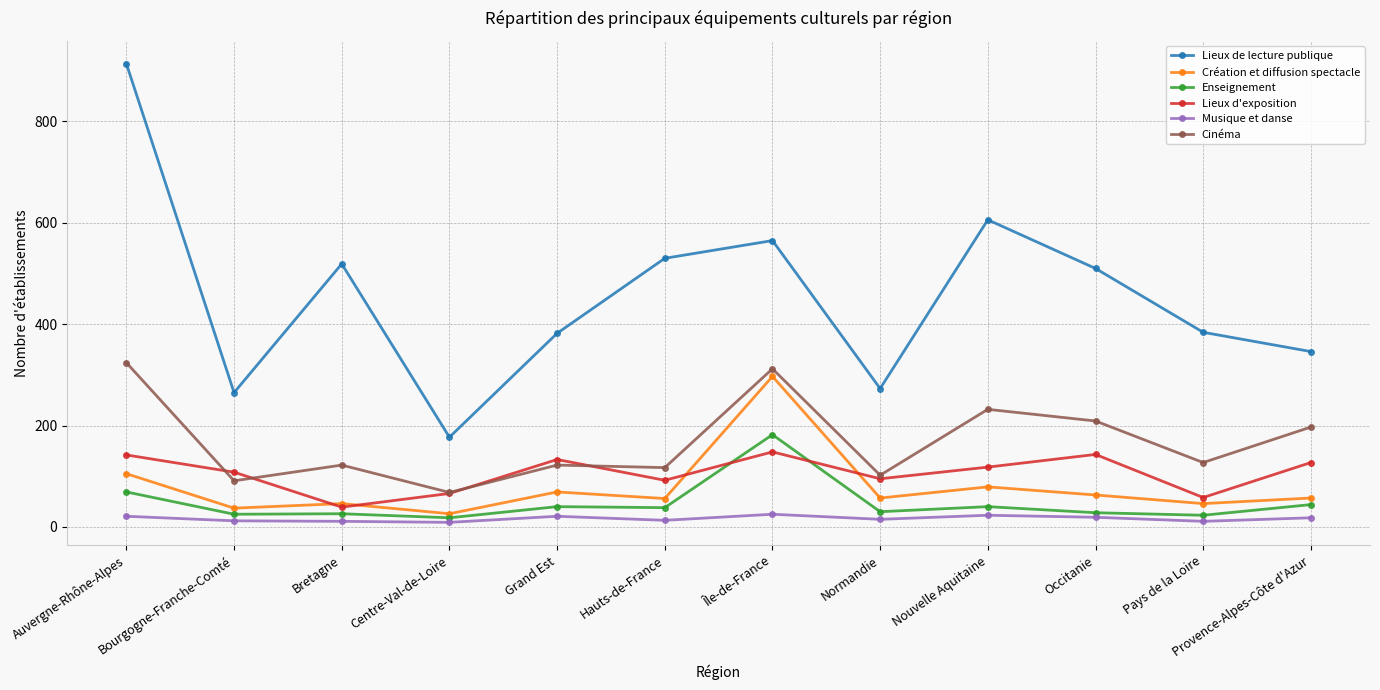

True or false: Lieux d'exposition and Musique et danse cross at least once.

False